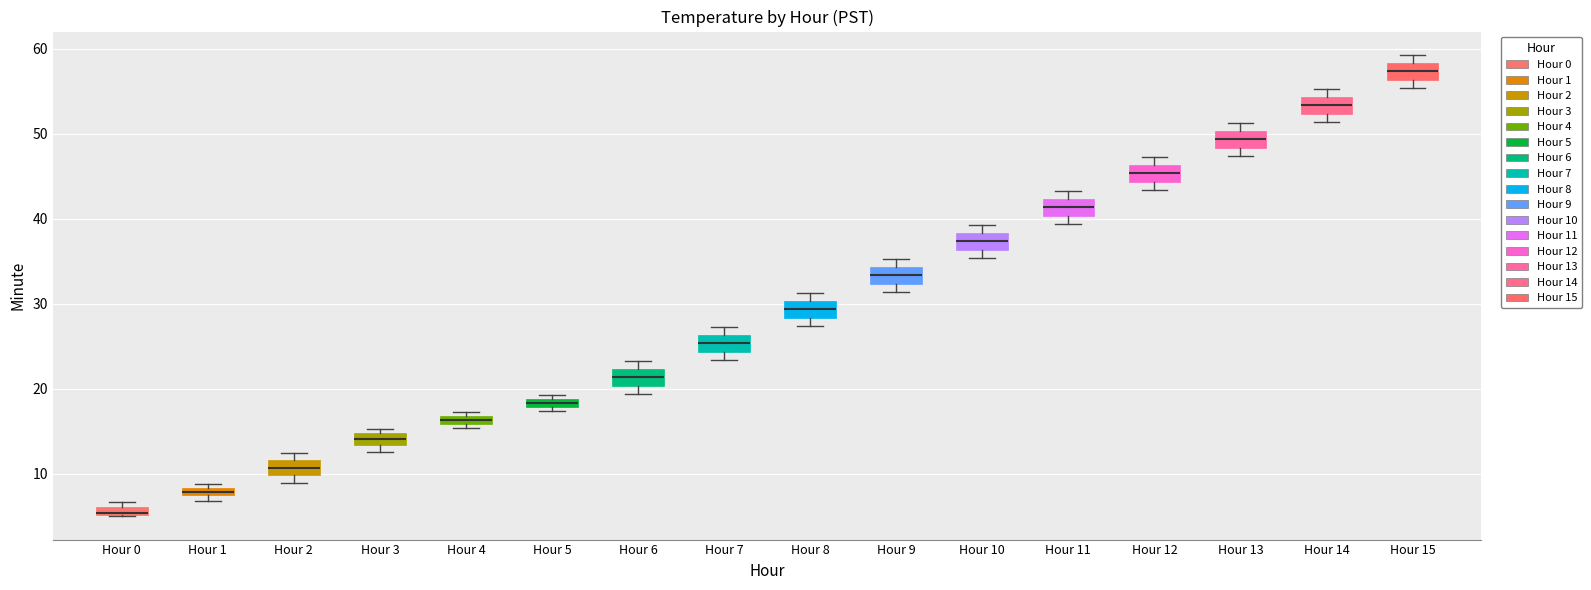

Which box has the highest median line?

Hour 15